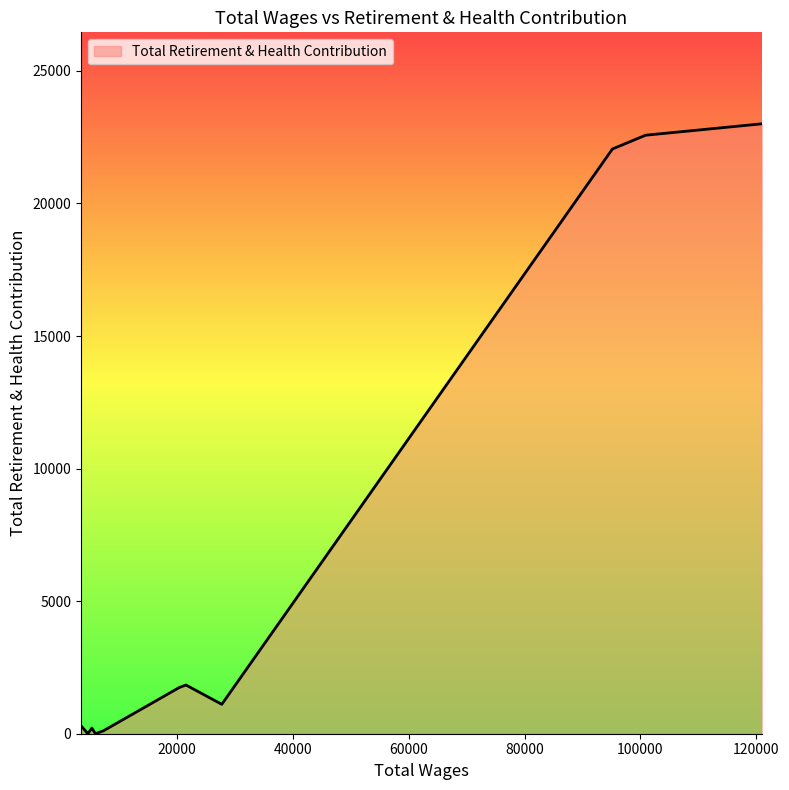

What is the greatest value displayed?

23003